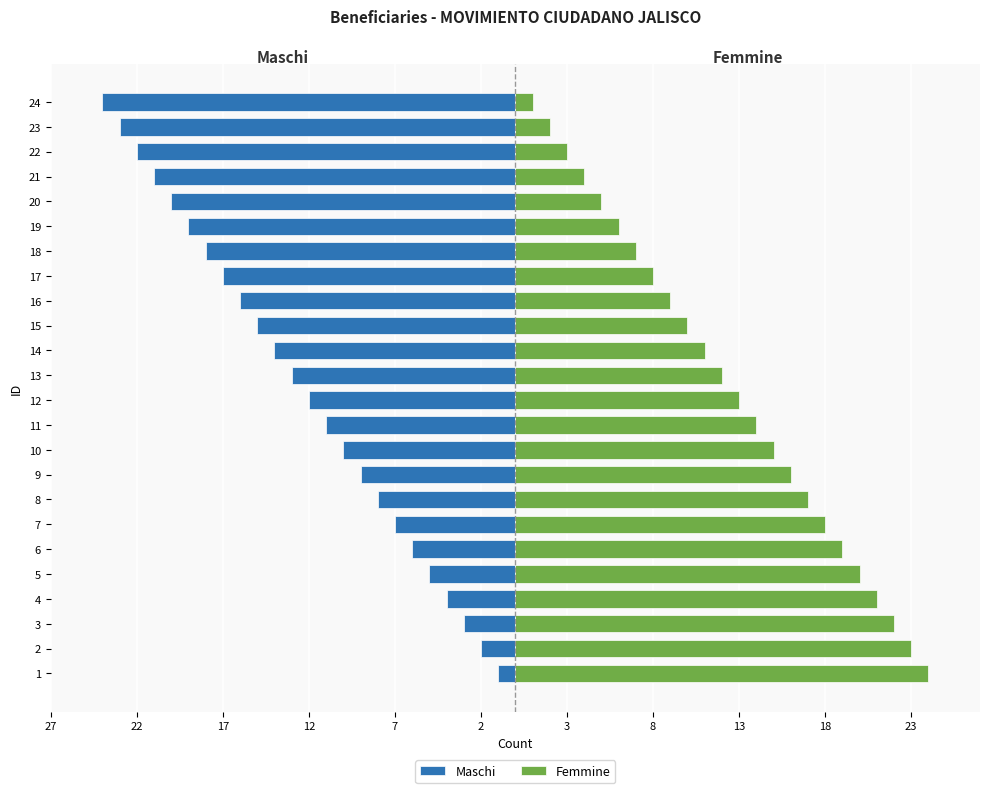

Reading left to right, list all the values displayed in this chart.

Maschi: -1	-2	-3	-4	-5	-6	-7	-8	-9	-10	-11	-12	-13	-14	-15	-16	-17	-18	-19	-20	-21	-22	-23	-24
Femmine: 24	23	22	21	20	19	18	17	16	15	14	13	12	11	10	9	8	7	6	5	4	3	2	1